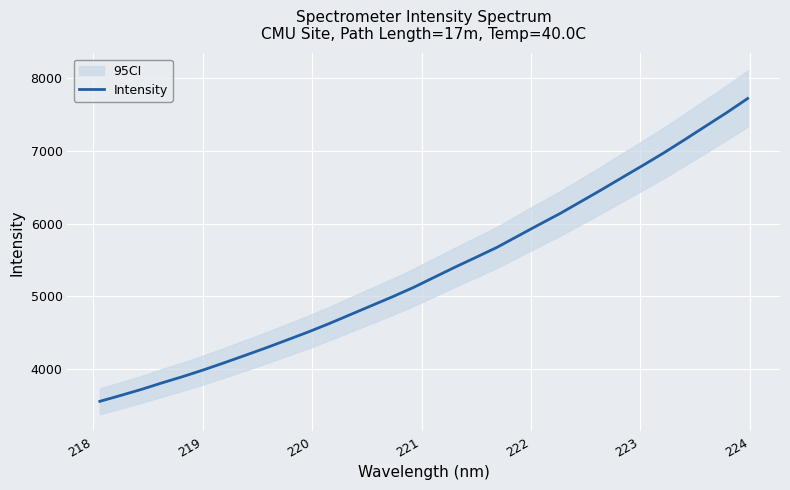

What is the highest value of the Intensity series?

7722.1